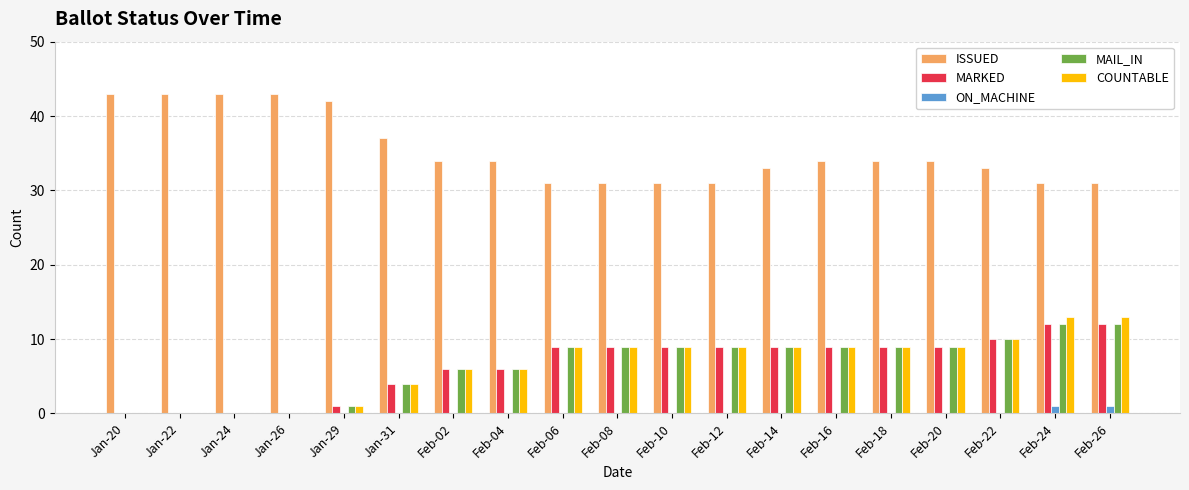

What is the sum of the MARKED values at Feb-14 and Jan-20?

9